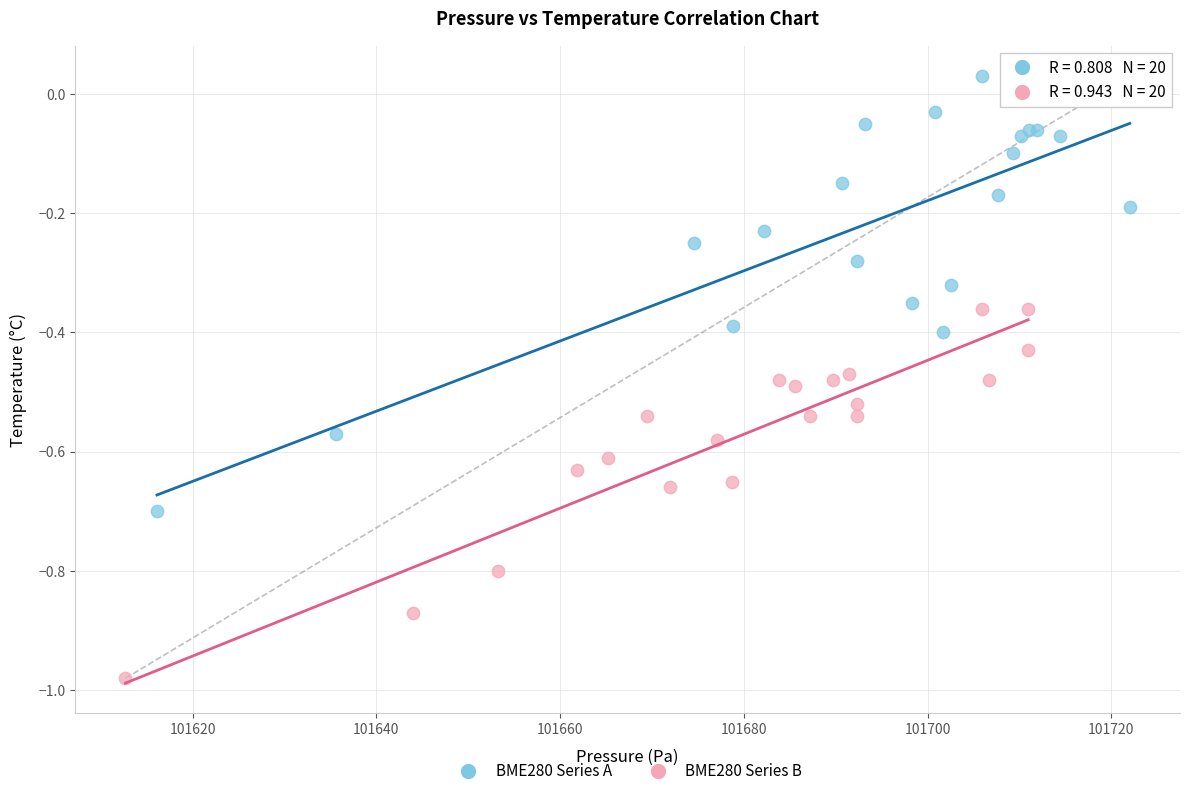

Which series has the widest spread of Y values?

BME280 Series A